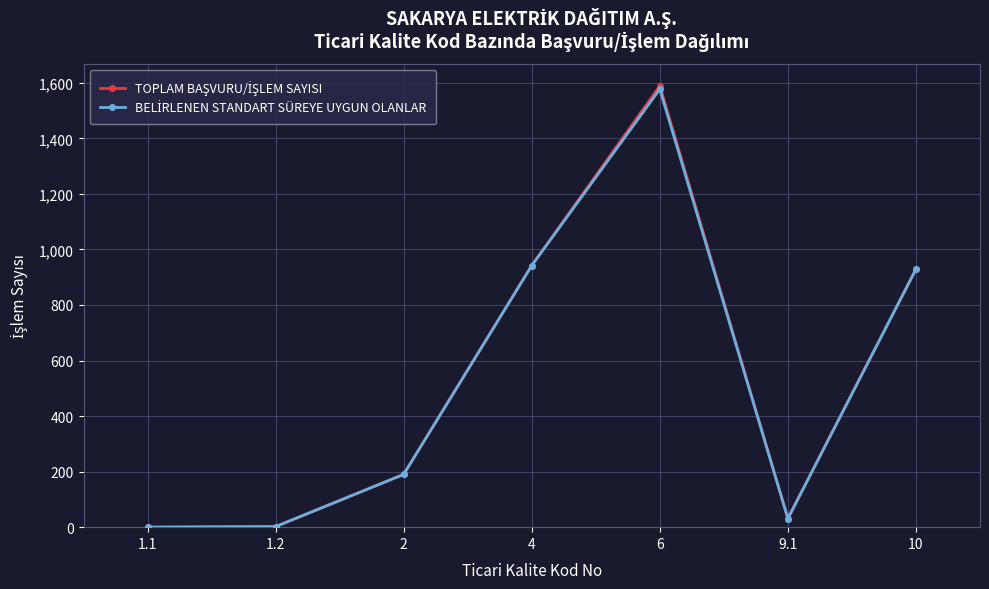

At which category is the sum across all series the highest?

6